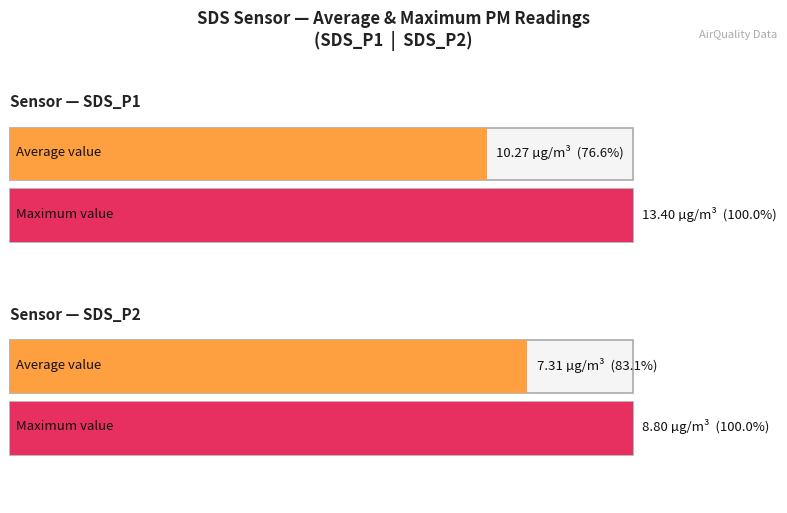

Rank the series by their maximum value, from highest to lowest.

Maximum utilization, Average utilization